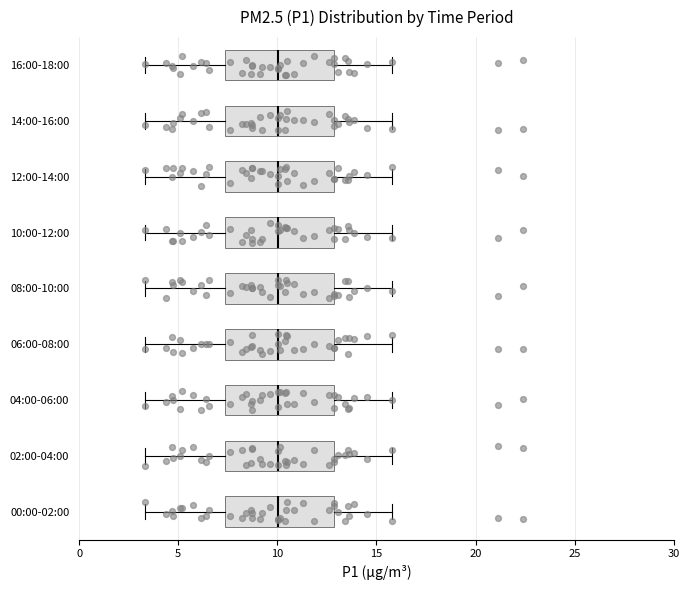

Where is the right edge of the box for 02:00-04:00 on the x-axis? The values are not printed on the chart, so give them approximately, as read against the axis.

13.0